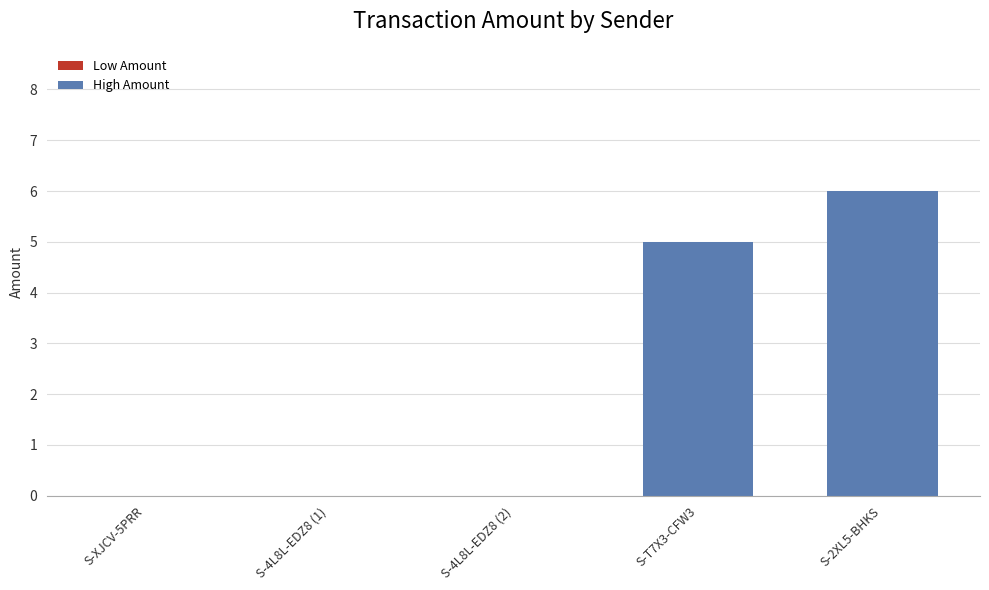

At which label is the value closest to 3?

S-T7X3-CFW3